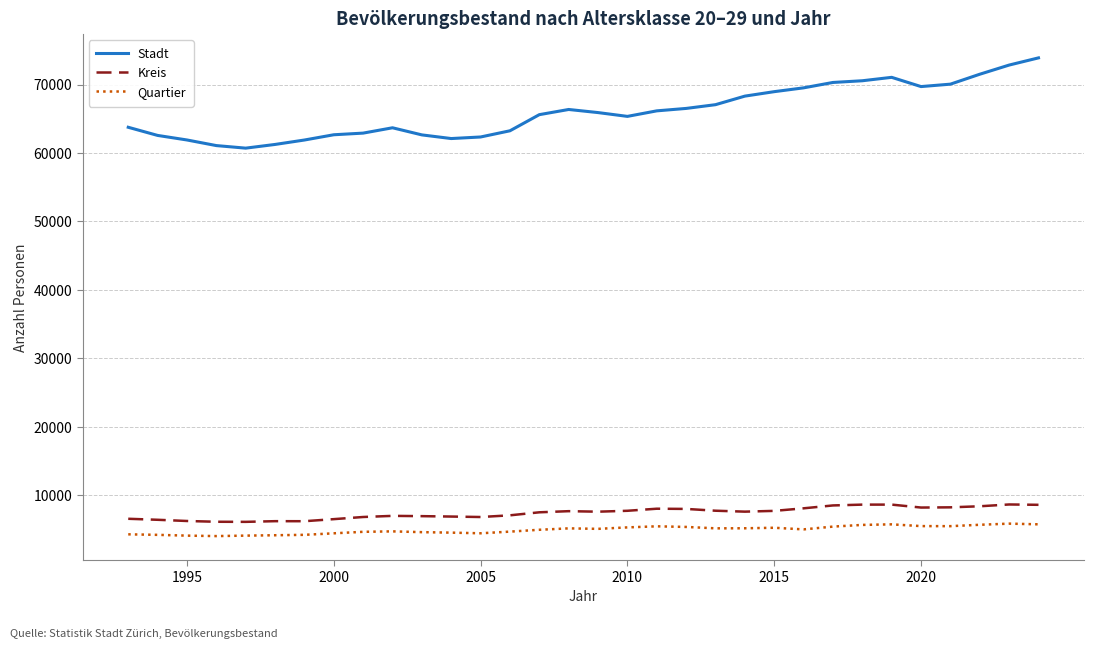

What is the difference between the maximum and minimum values in the Quartier series?

1819